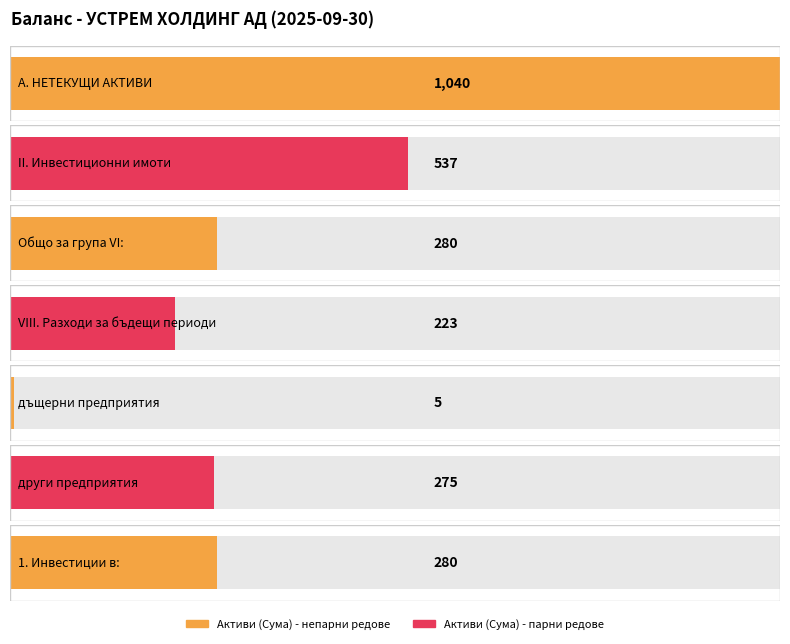

Between 6 and 5, which is larger?

6